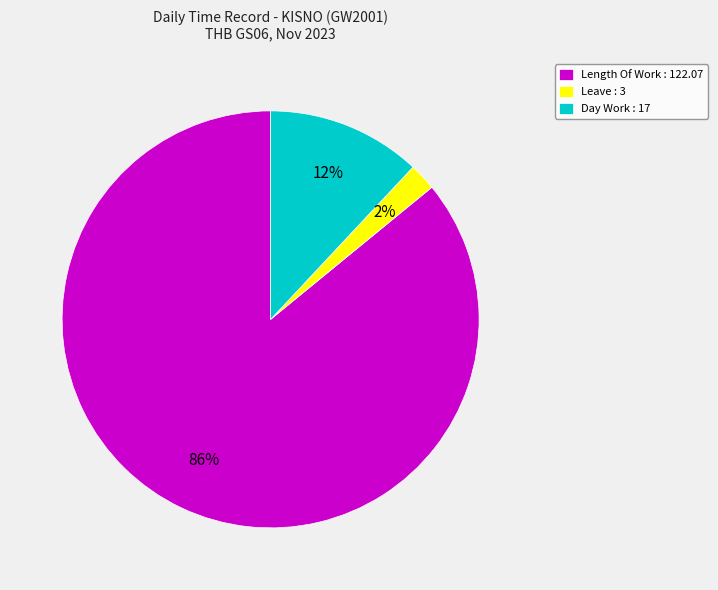

Which slice represents more than half of the pie?

Length Of Work : 122.07